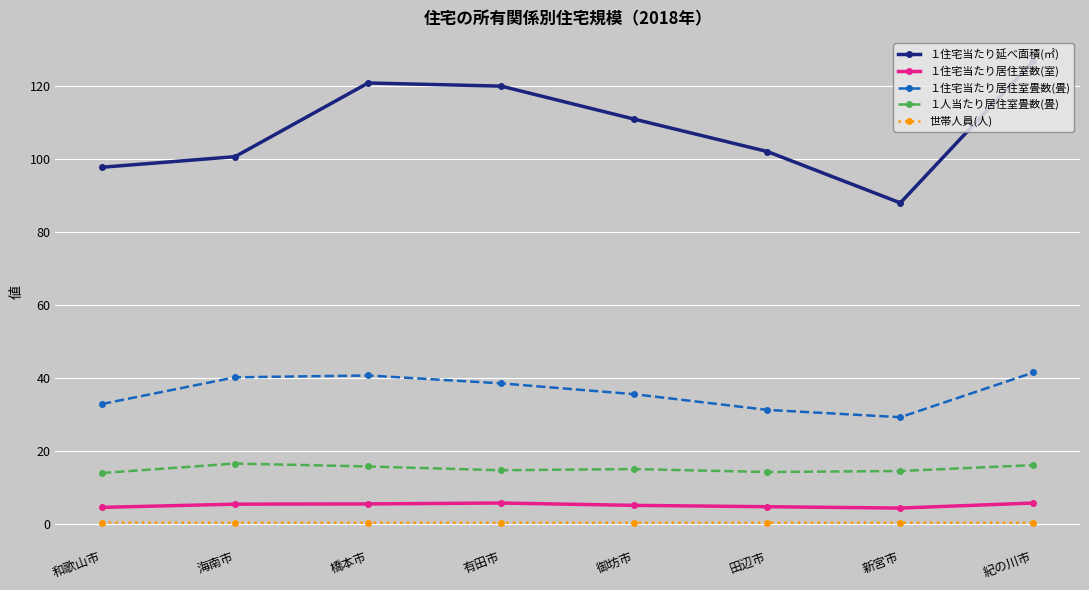

True or false: １住宅当たり延べ面積(㎡) has more than 1 interior local peaks.

False